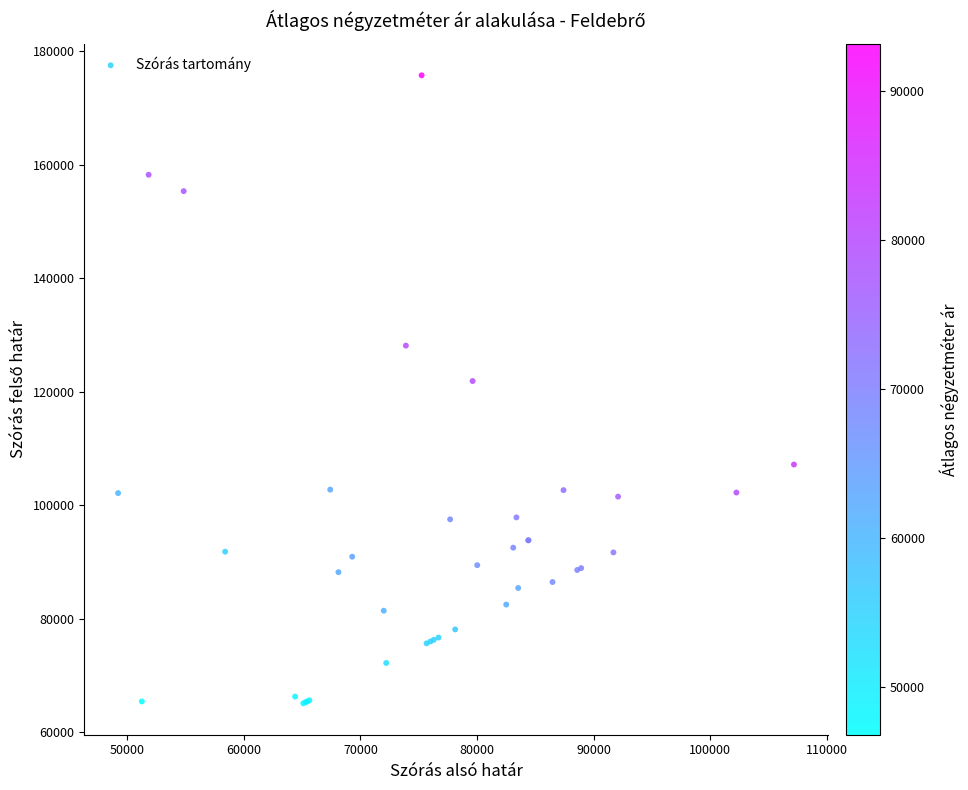

What Y value in the scatter plot is closest to 120439?

121897